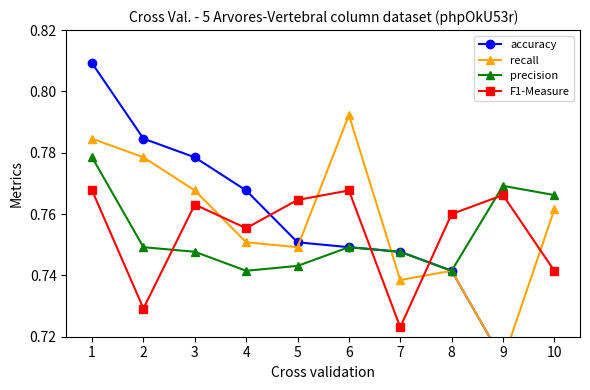

At which label does recall reach its minimum?

9